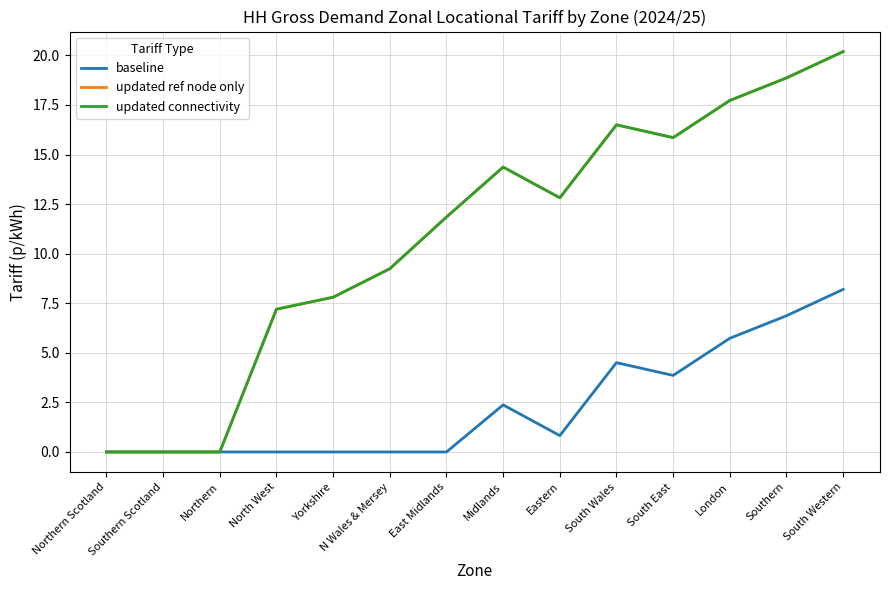

Does the chart have visible grid lines?

Yes